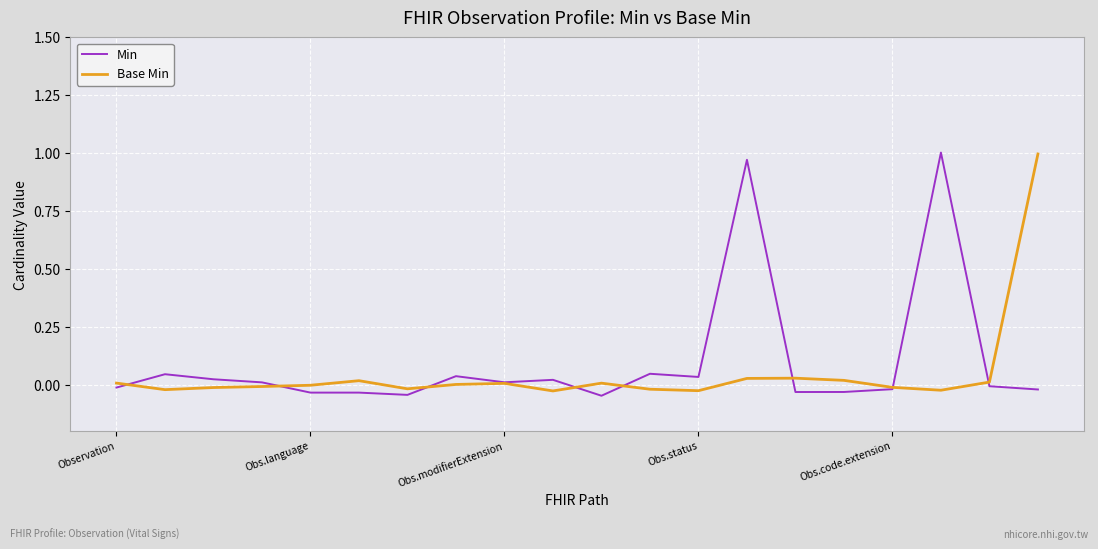

What are all the series names shown in the legend?

Min, Base Min